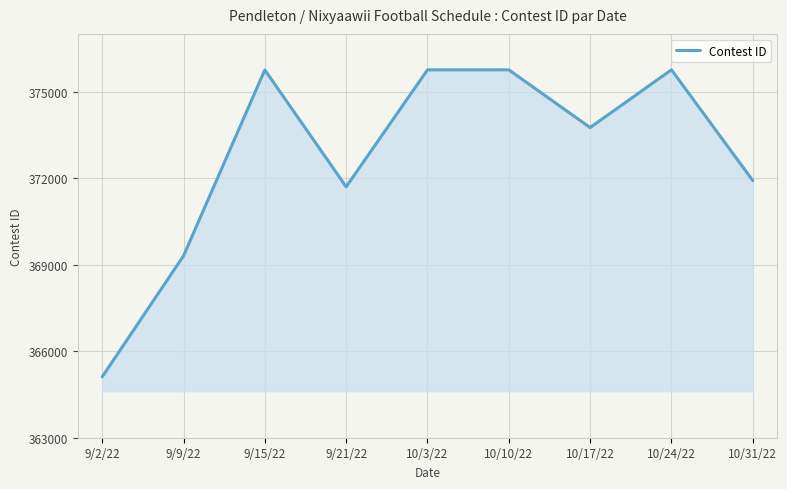

How many categories are shown in the chart?

9